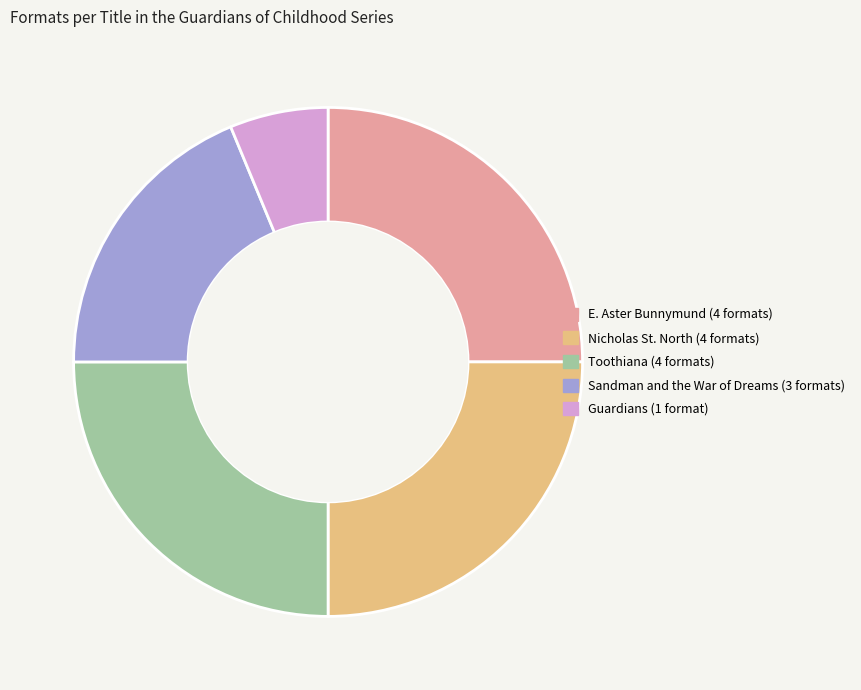

How many slices are in this pie chart?

5